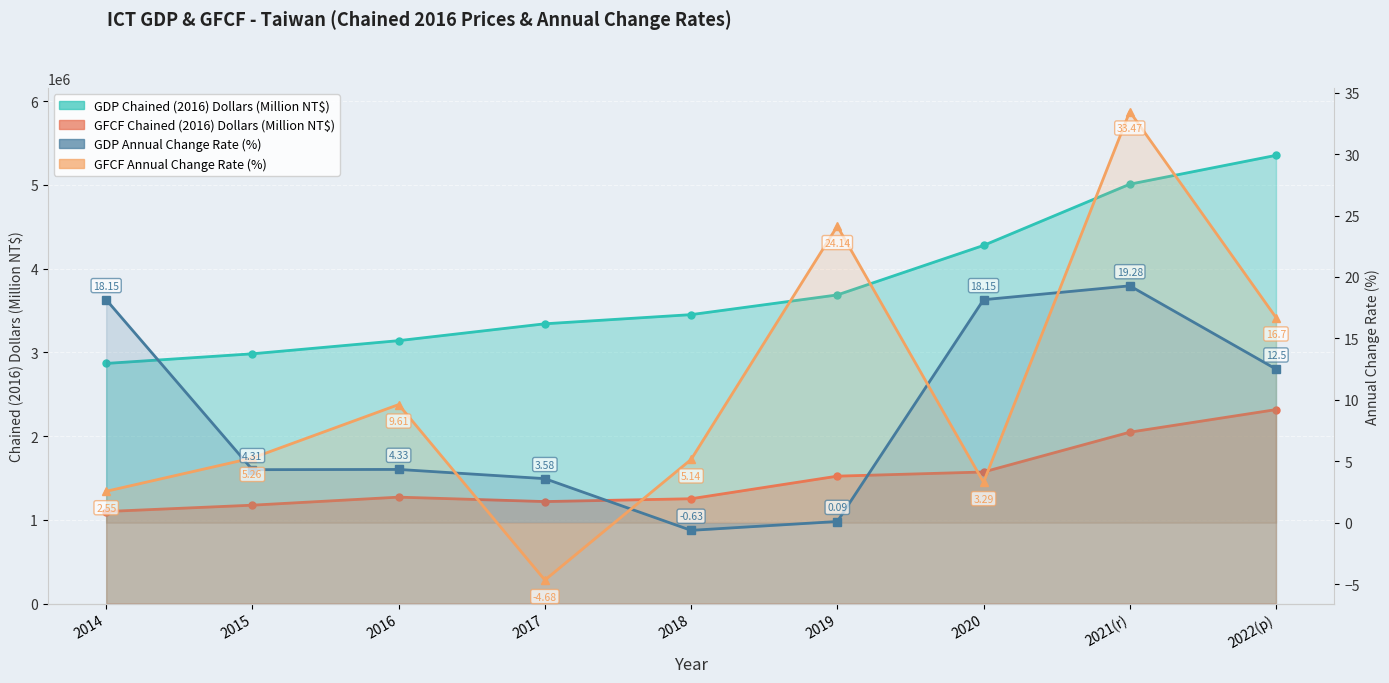

How many interior local valleys does the GFCF Annual Change Rate (%) series have?

2